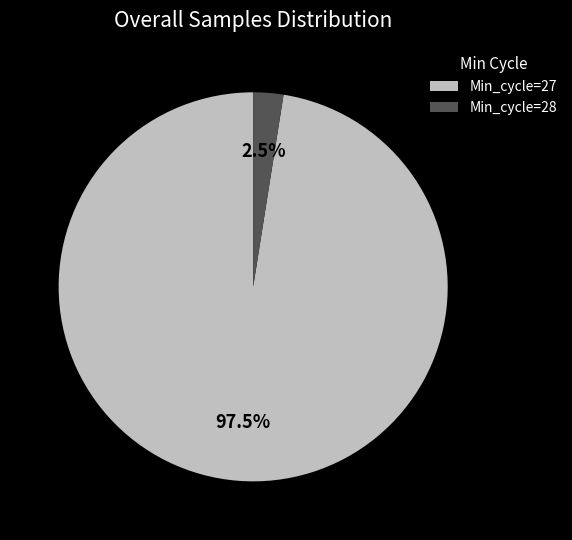

Rank the categories by value from lowest to highest.

Min_cycle=28, Min_cycle=27